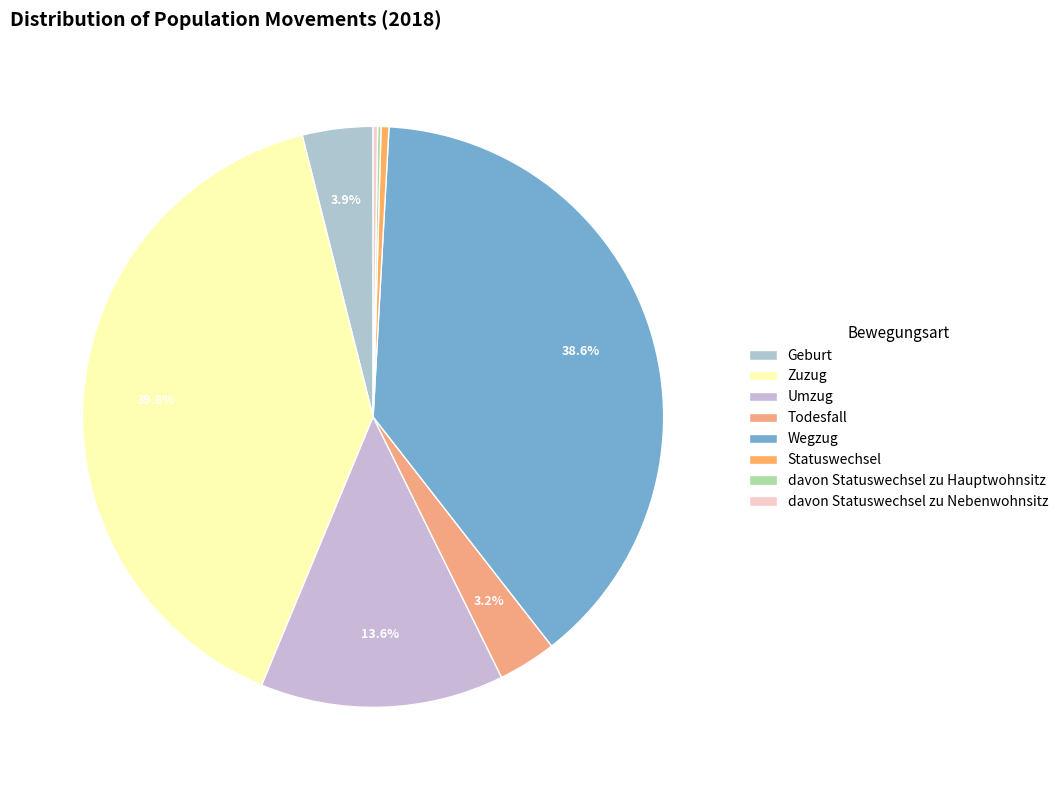

Is it true that Statuswechsel is 0% of the pie?

True